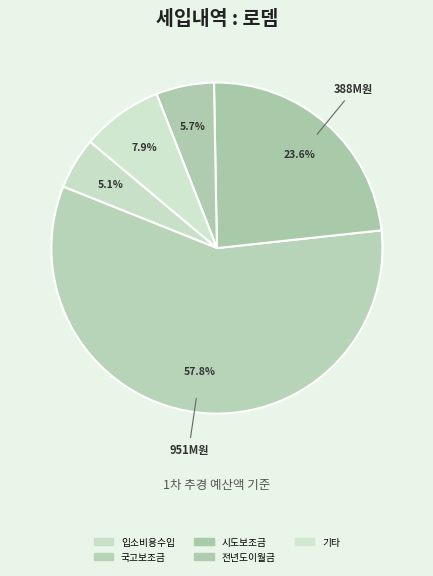

What is the smallest slice in the pie chart?

입소비용수입